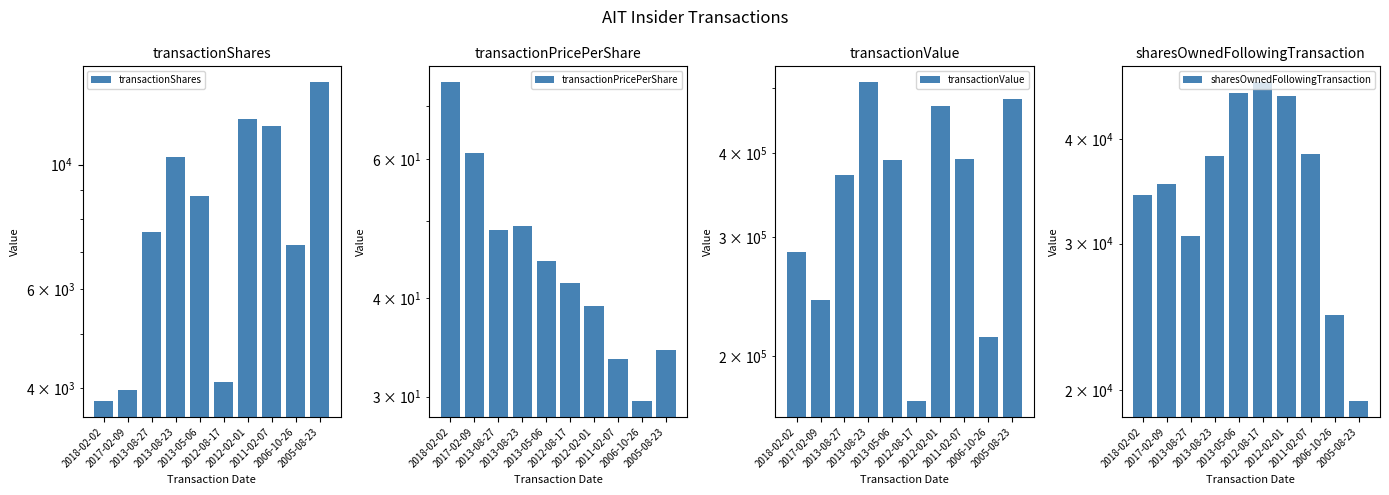

List the labels in order of sharesOwnedFollowingTransaction value, largest first.

2012-08-17, 2013-05-06, 2012-02-01, 2011-02-07, 2013-08-23, 2017-02-09, 2018-02-02, 2013-08-27, 2006-10-26, 2005-08-23